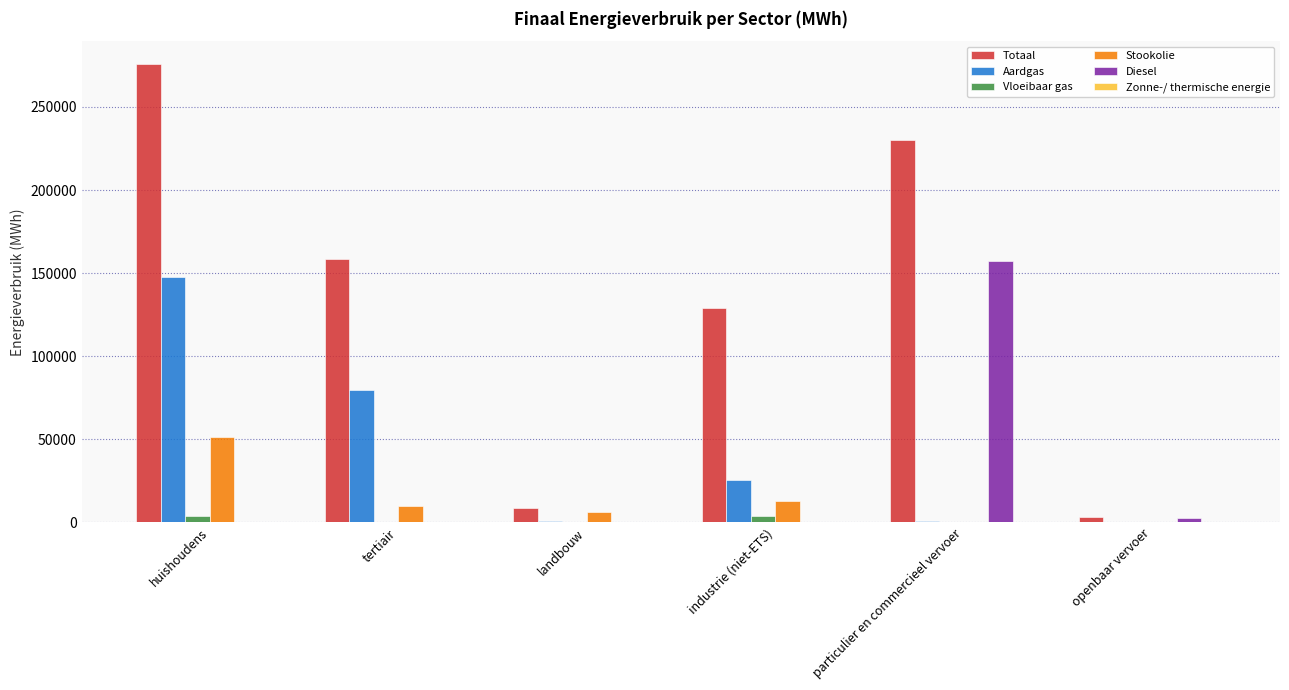

Which label corresponds to the largest value in the chart?

huishoudens